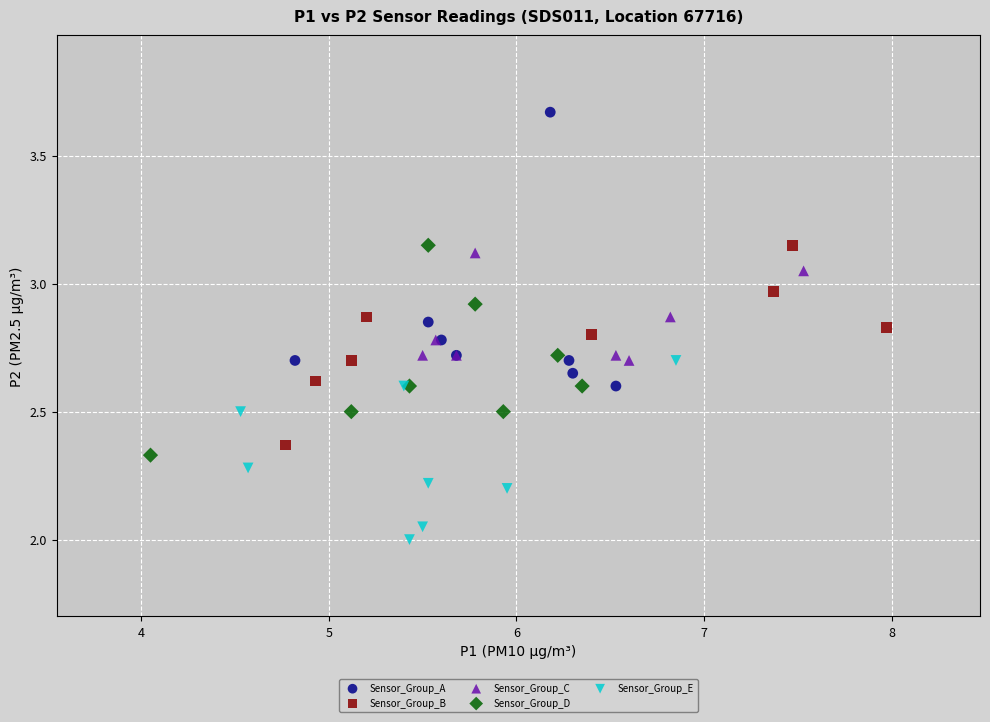

What are all the series names shown in the legend?

Sensor_Group_A, Sensor_Group_B, Sensor_Group_C, Sensor_Group_D, Sensor_Group_E